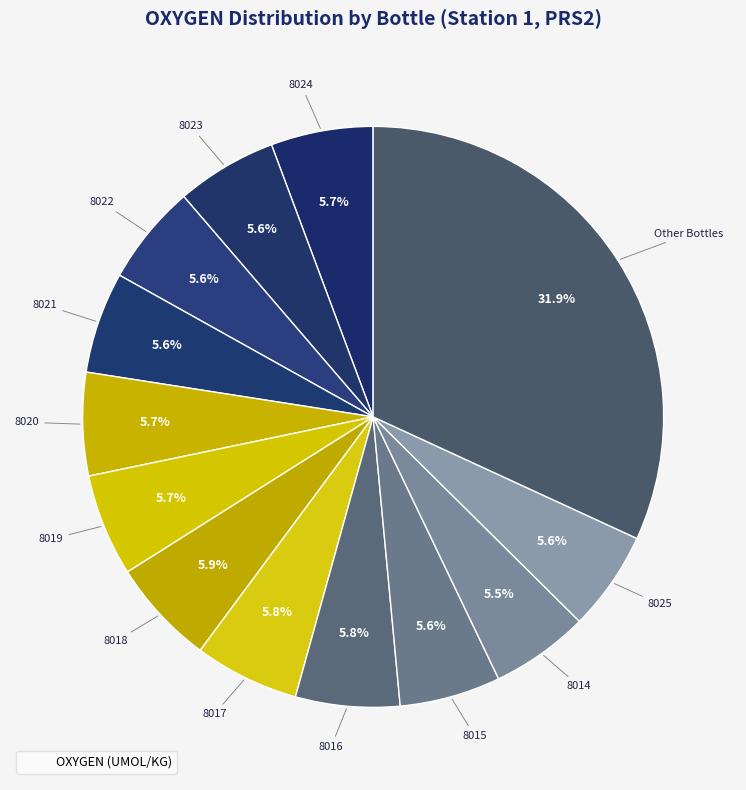

How many segments does this pie chart have?

13